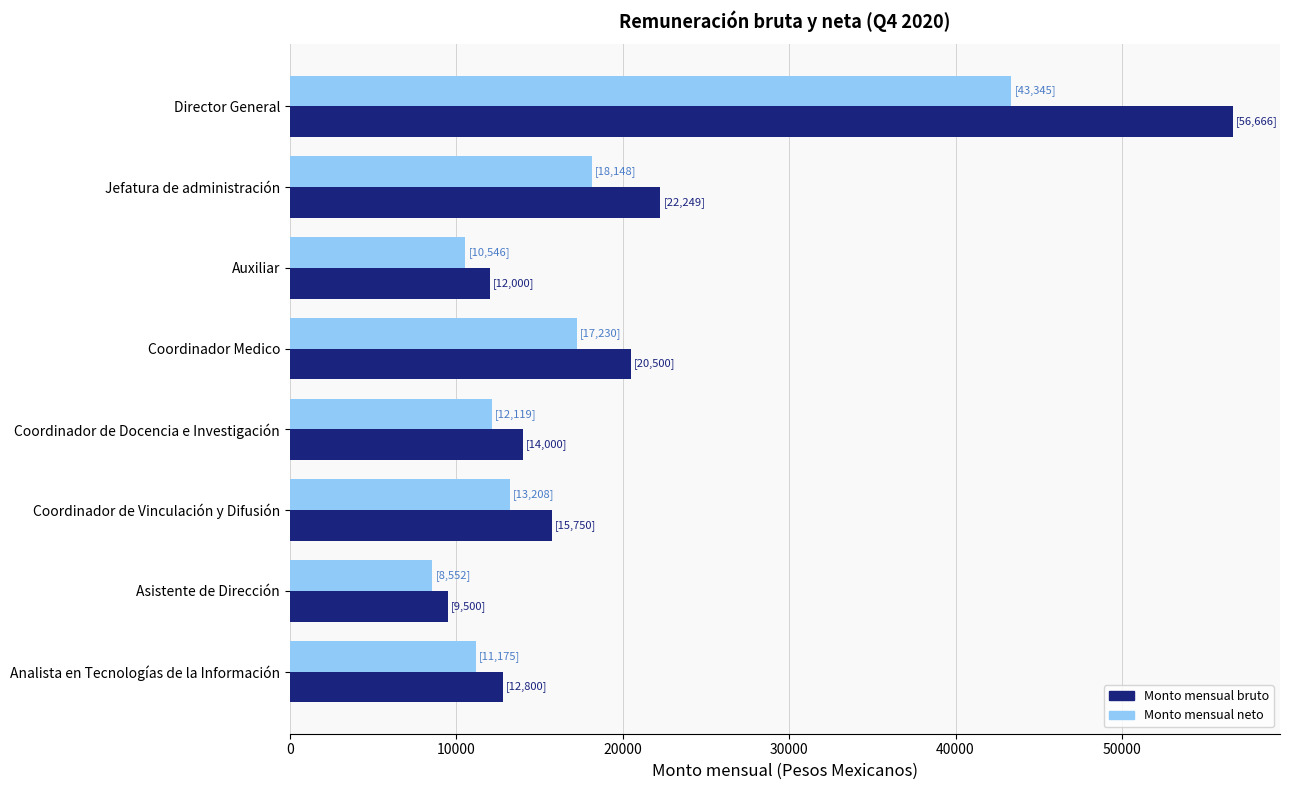

Read the Monto mensual neto value at Auxiliar.

10545.9